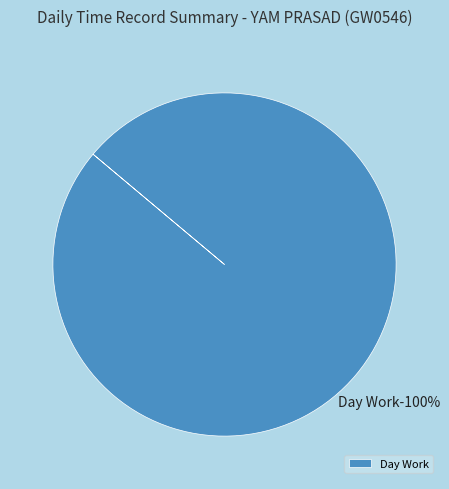

To the nearest percent, what percentage of the pie is Day Work?

100%